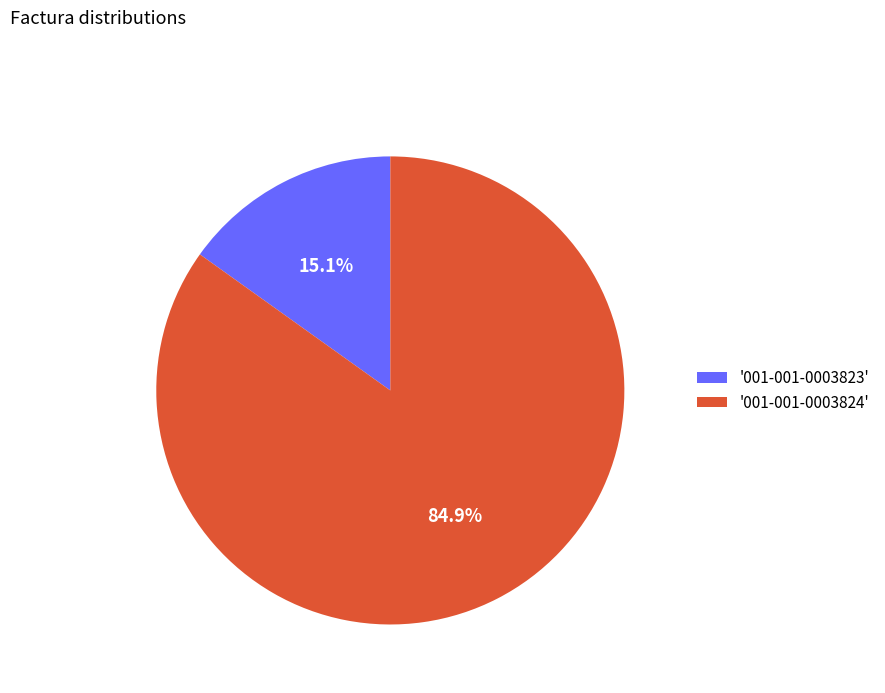

Count the number of slices in the pie.

2